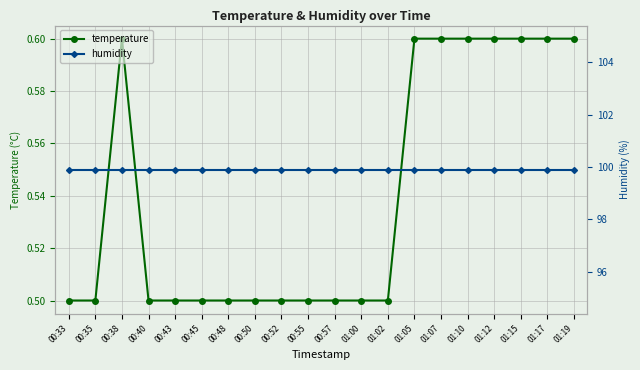

Does the chart display data point markers on the line(s)?

Yes